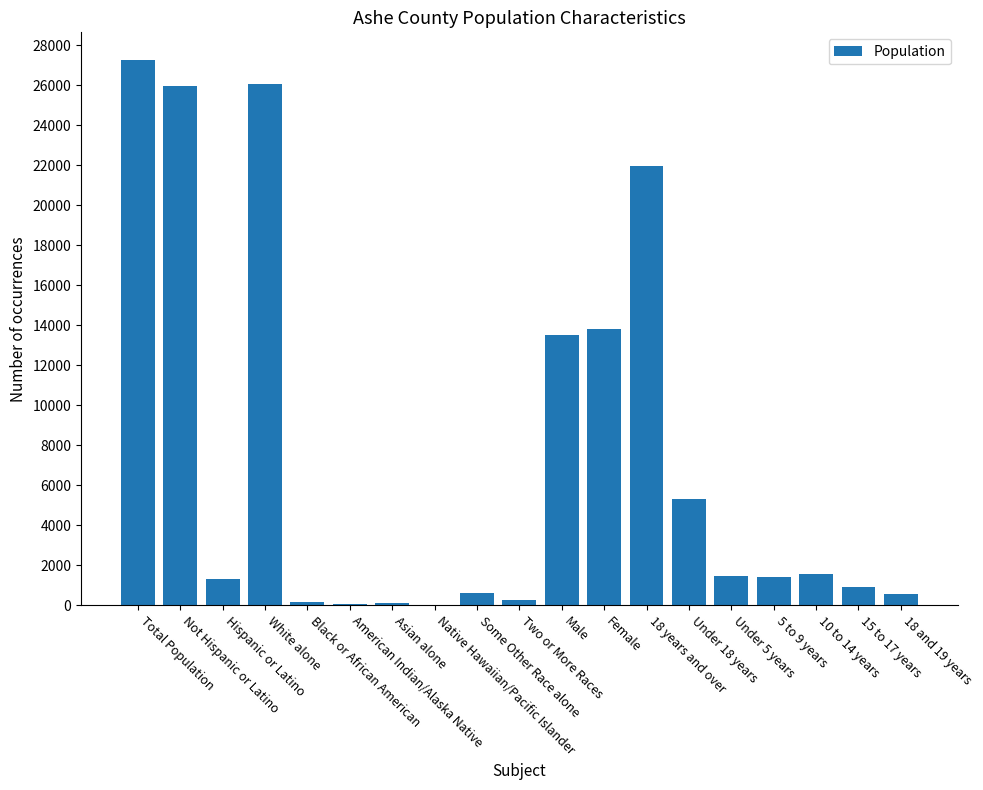

What is the change in value from Native Hawaiian/Pacific Islander to 18 years and over?

+21972